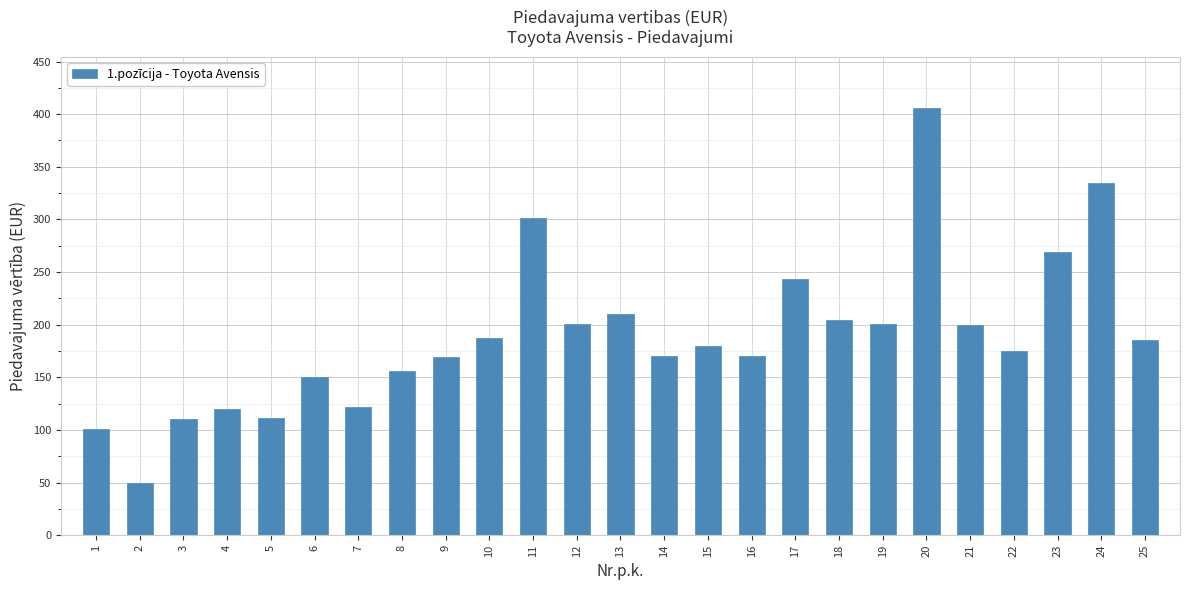

What is the value of the 2nd bar from the left?

50.0